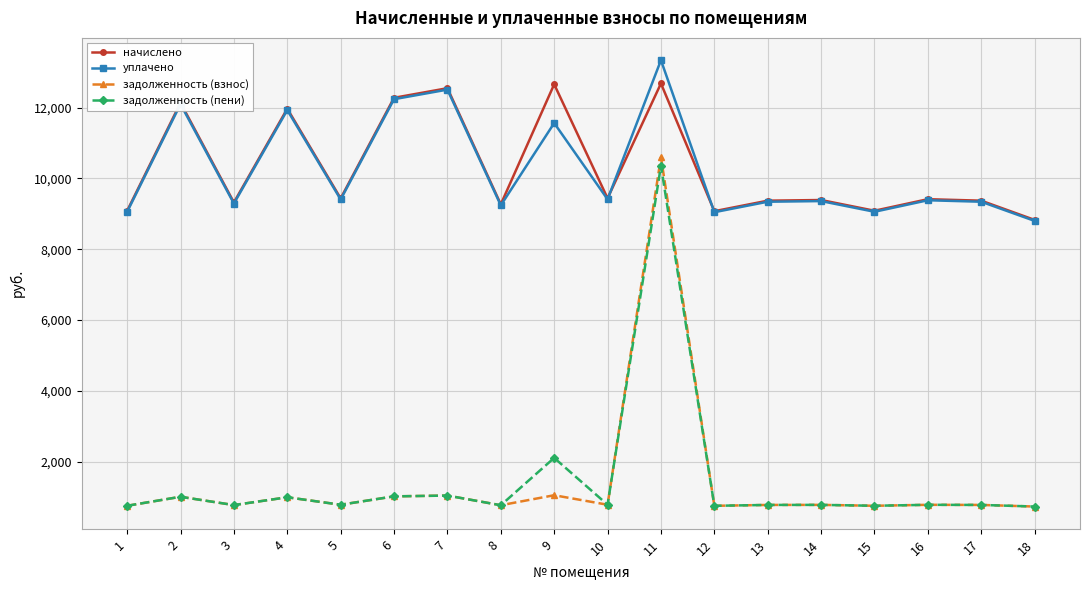

What is the sum of the начислено values at 7 and 17?

21916.6